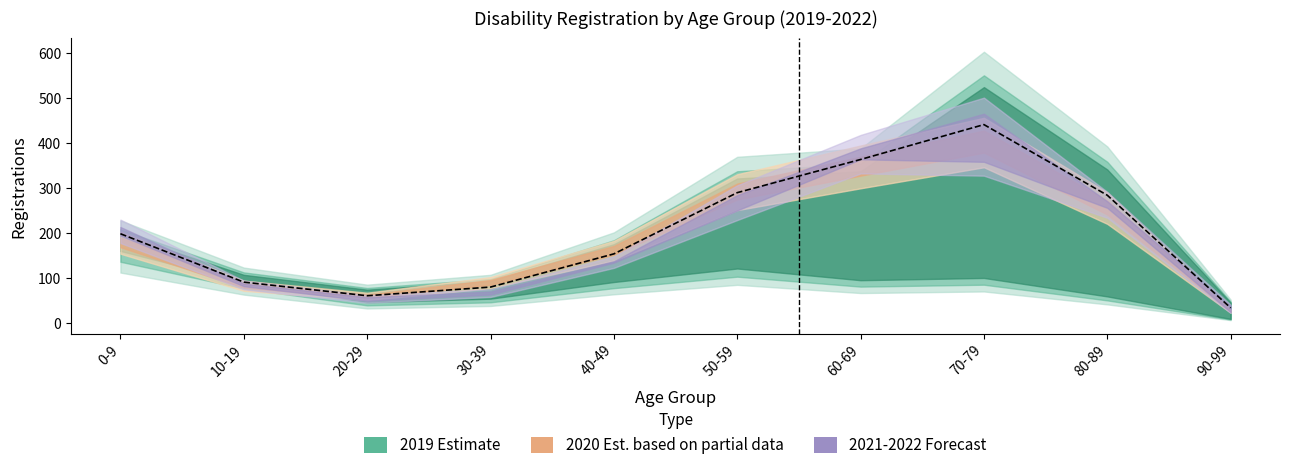

What is the approximate value of 2022 소계 at 0-9, to the nearest 50?

200